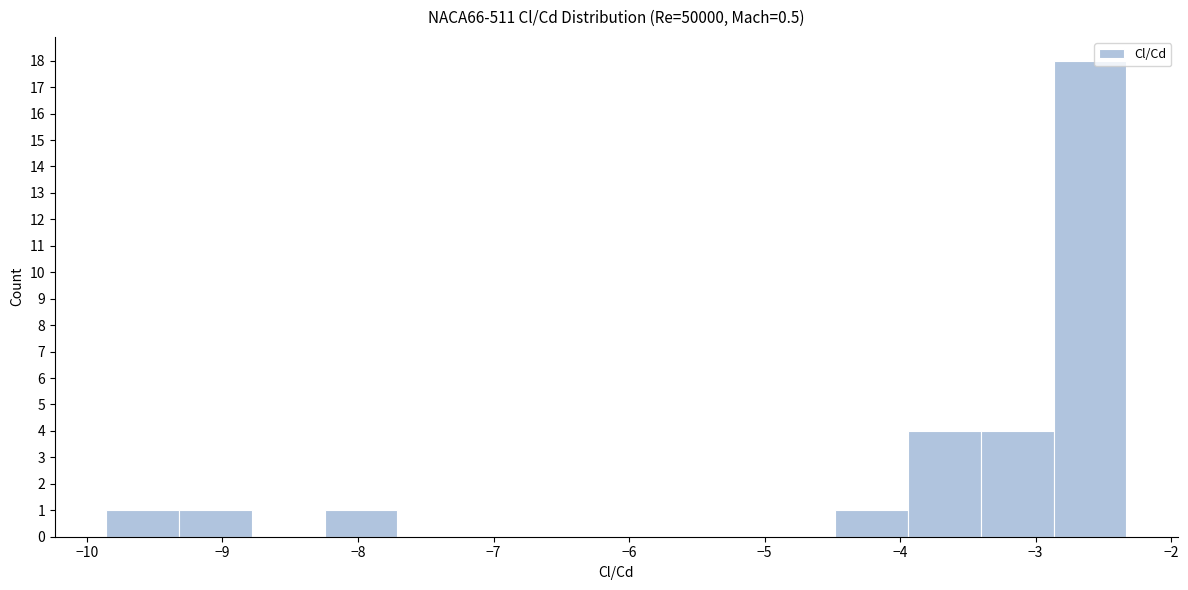

Over which range of the x-axis is the bar tallest?

-2.9 to -2.3